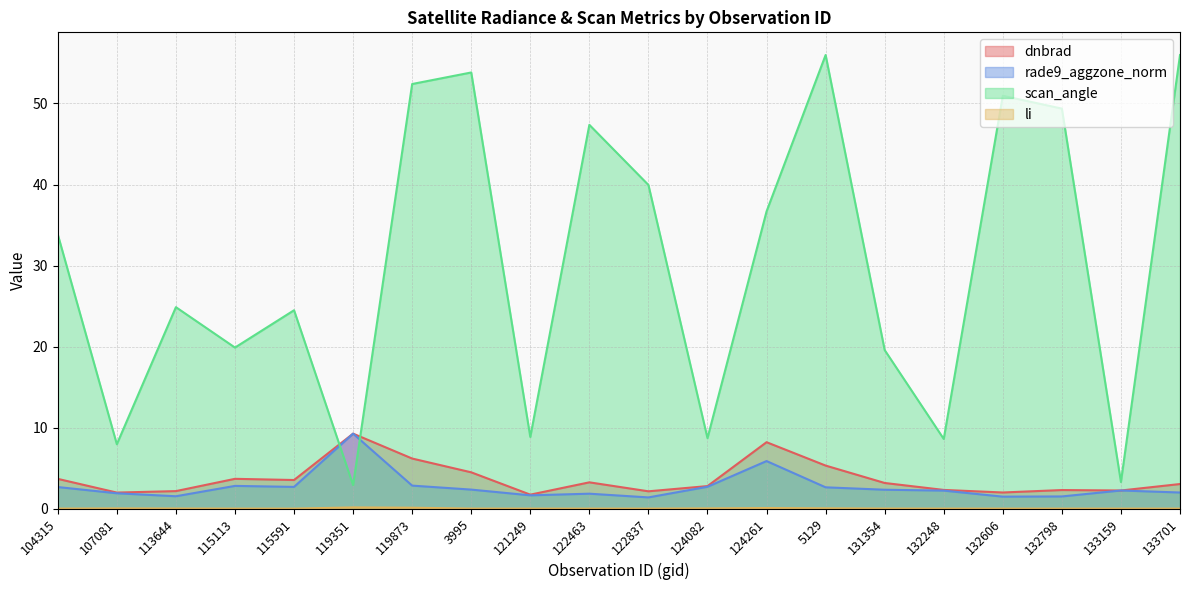

True or false: li and rade9_aggzone_norm cross at least once.

False